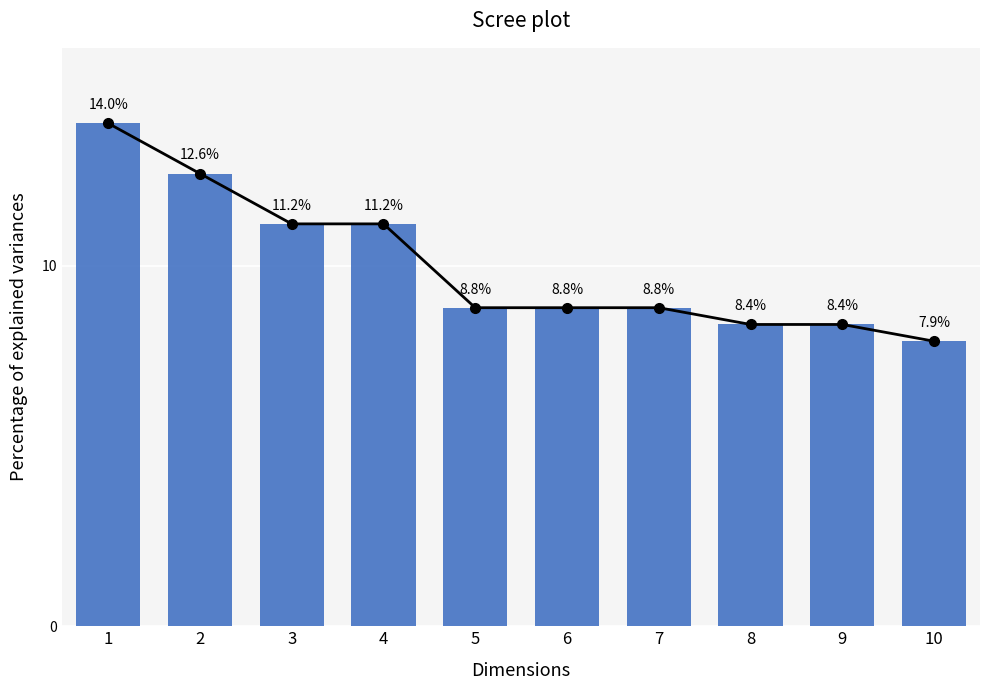

What is the ratio of the value at 4 to the value at 5?

1.3